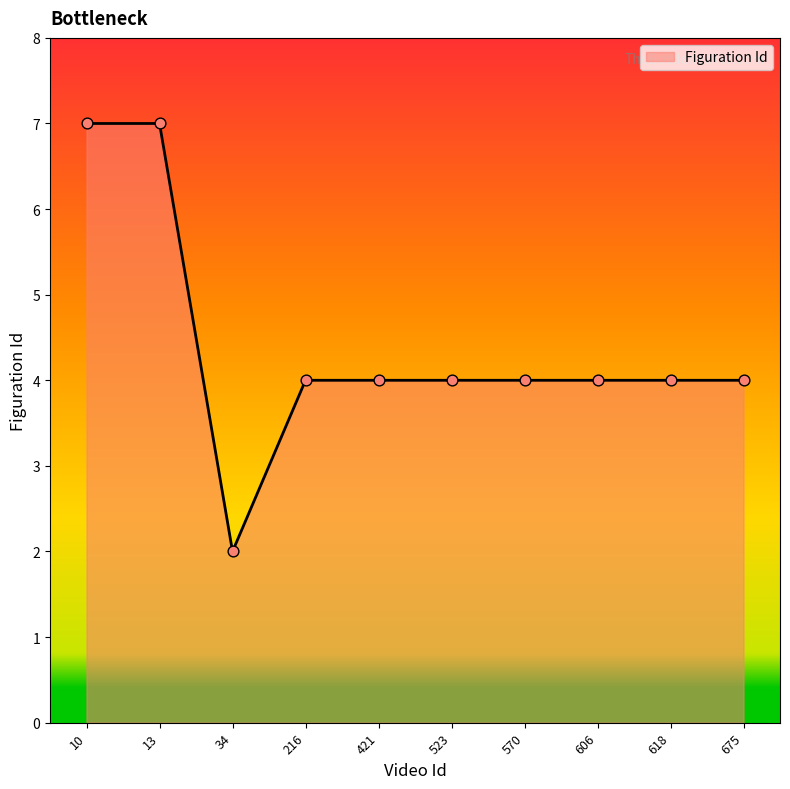

Which has a higher value, 34 or 10?

10